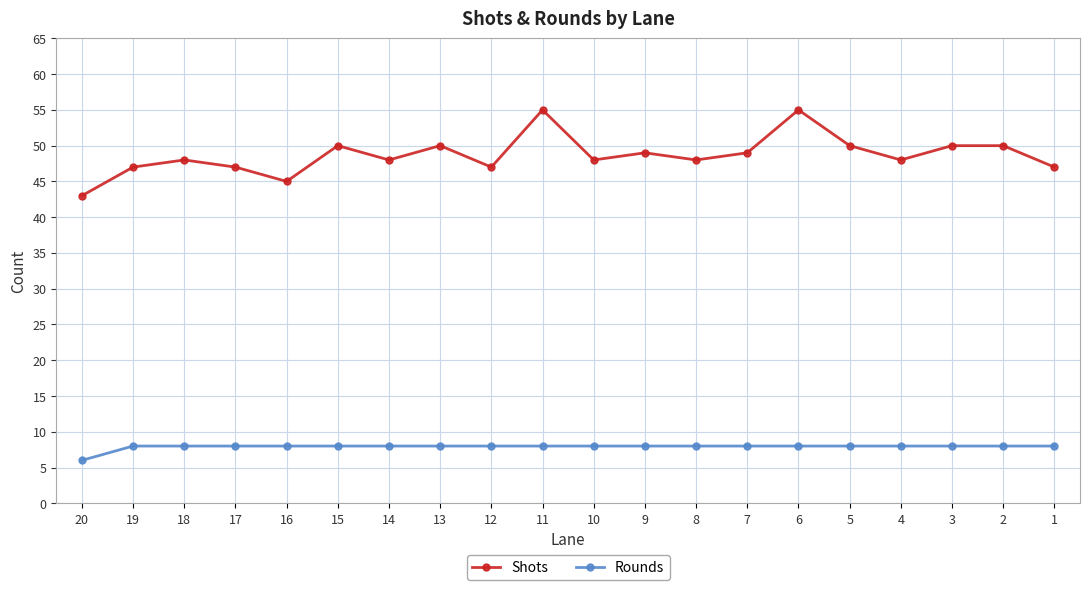

What is the difference between the maximum and minimum values in the Shots series?

12